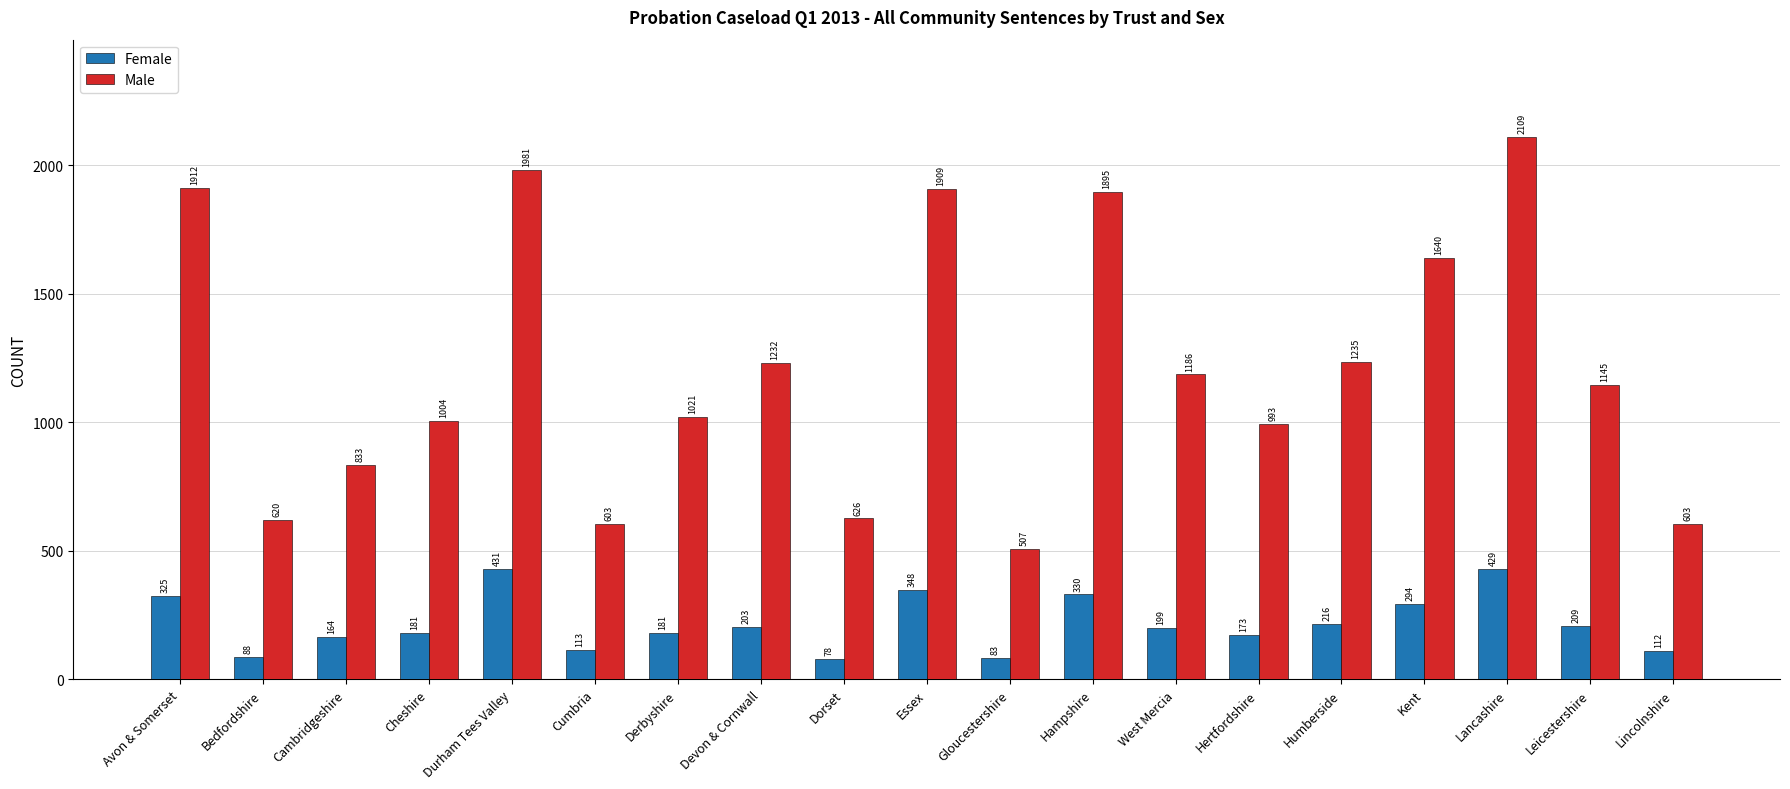

What is the spread (max minus min) of values at Durham Tees Valley?

1550